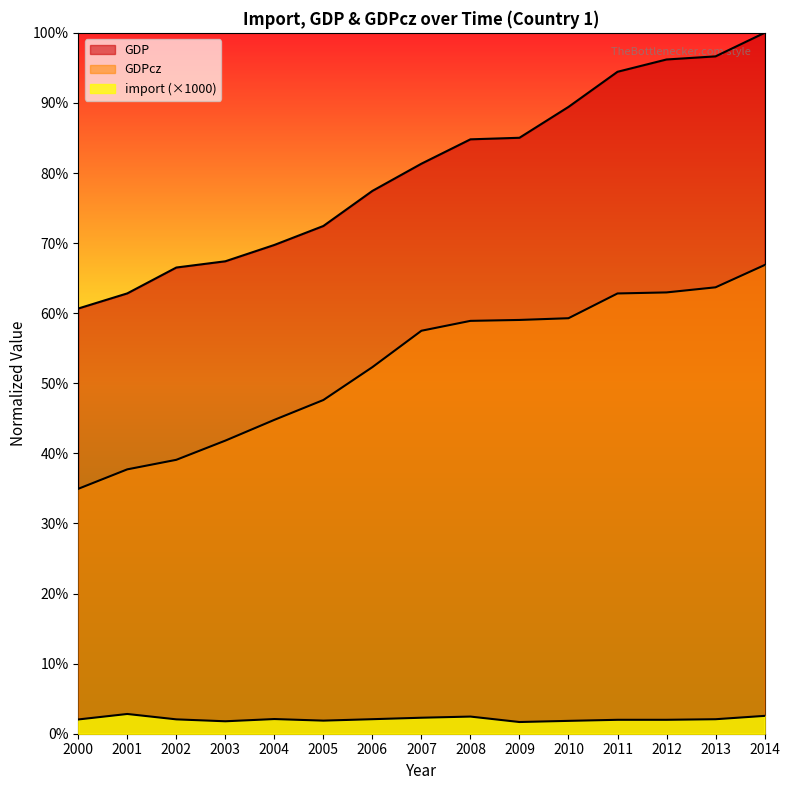

Reading right to left, list all the values displayed in this chart.

import: 2014=0.0	2013=0.0	2012=0.0	2011=0.0	2010=0.0	2009=0.0	2008=0.0	2007=0.0	2006=0.0	2005=0.0	2004=0.0	2003=0.0	2002=0.0	2001=0.0	2000=0.0
GDP: 2014=1.0	2013=1.0	2012=1.0	2011=0.9	2010=0.9	2009=0.9	2008=0.8	2007=0.8	2006=0.8	2005=0.7	2004=0.7	2003=0.7	2002=0.7	2001=0.6	2000=0.6
GDPcz: 2014=0.7	2013=0.6	2012=0.6	2011=0.6	2010=0.6	2009=0.6	2008=0.6	2007=0.6	2006=0.5	2005=0.5	2004=0.4	2003=0.4	2002=0.4	2001=0.4	2000=0.3